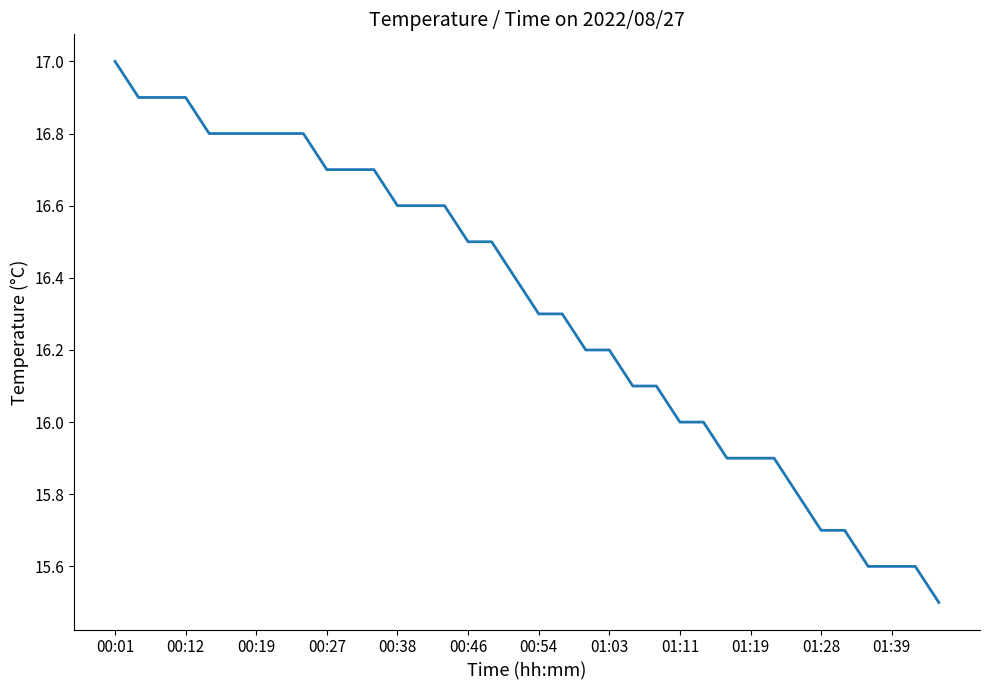

What is the difference between the maximum and minimum values?

1.5